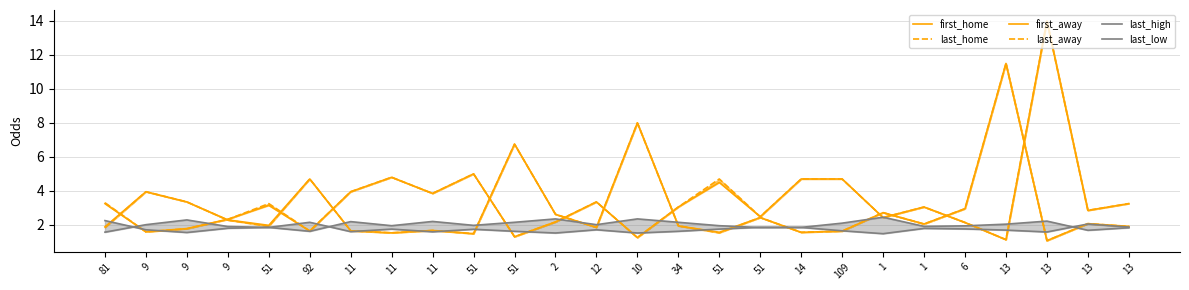

Rank the series by their maximum value, from lowest to highest.

last_low, last_high, first_home, last_home, first_away, last_away